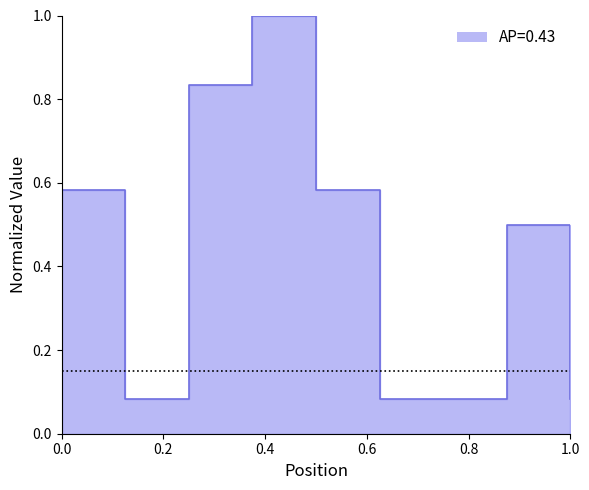

Which category has the highest value across all series?

4